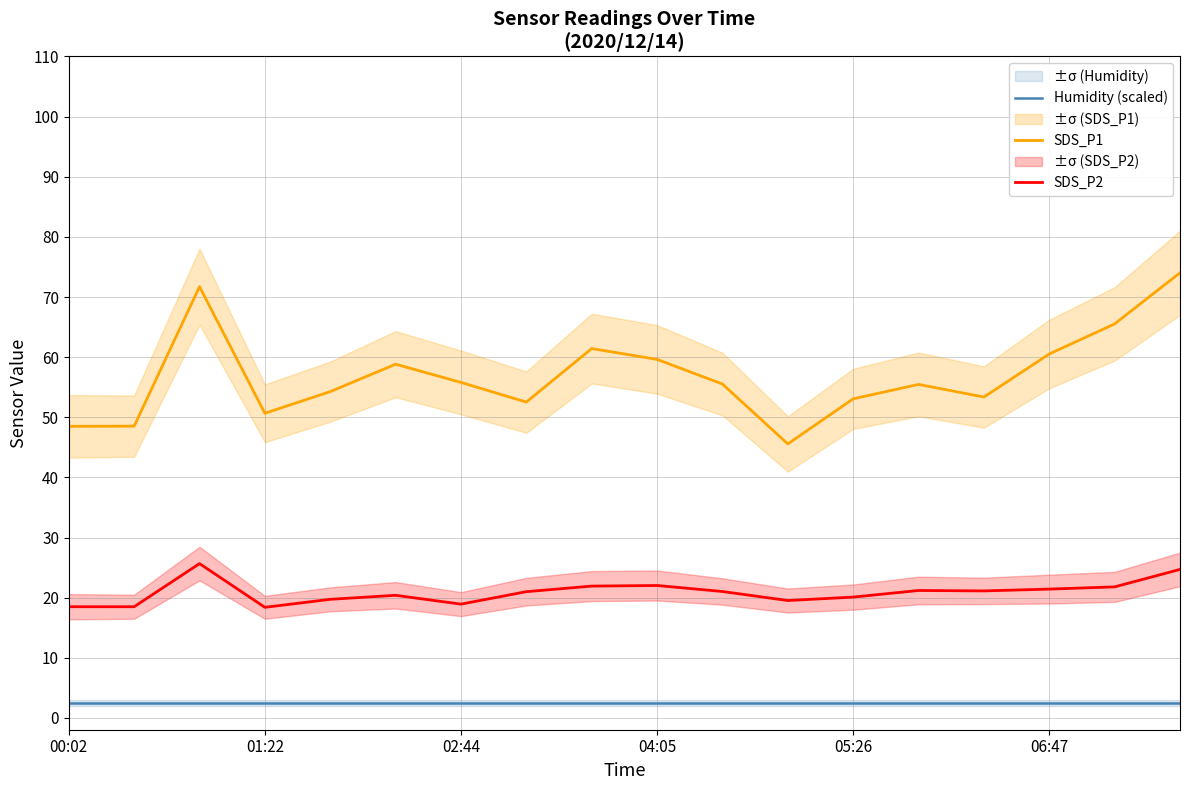

Which series has the widest spread of values?

SDS_P1